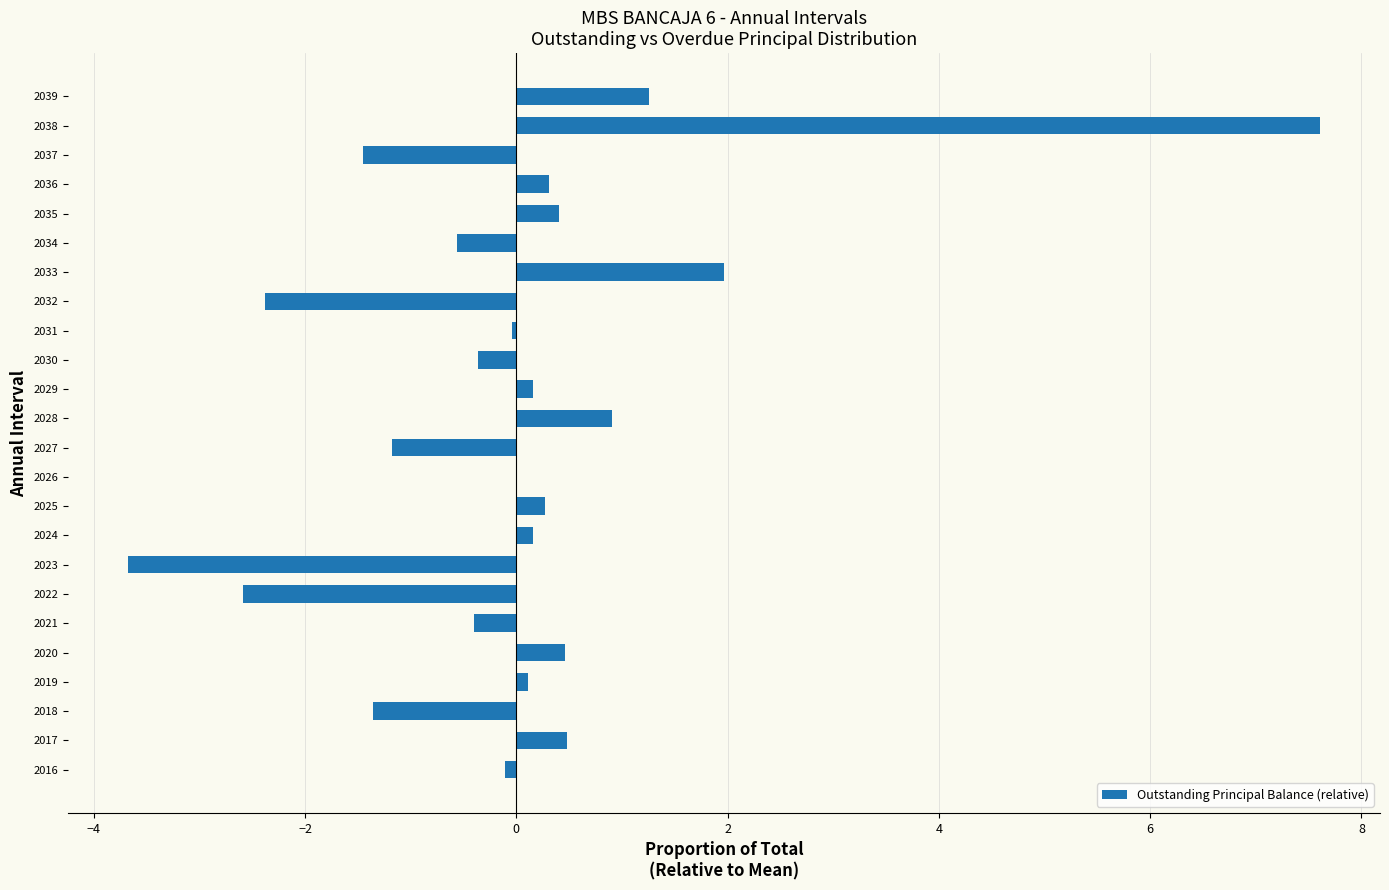

The value at 2039 is 0.7. True or false?

False